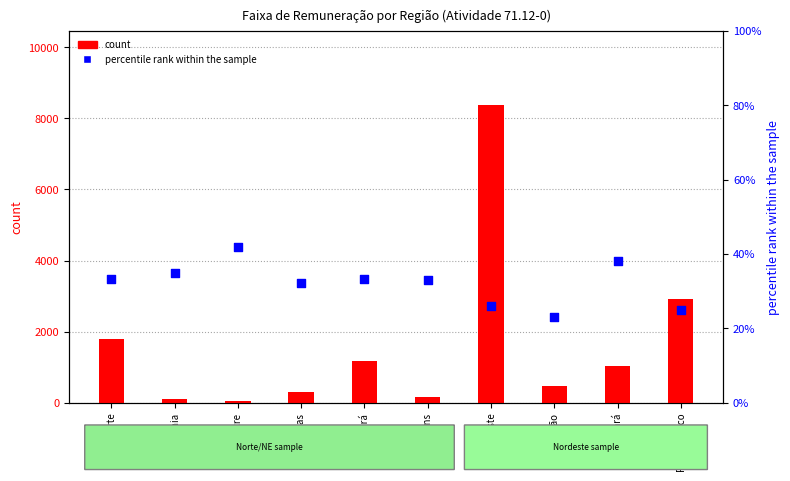

Which series reaches the maximum Y coordinate?

count